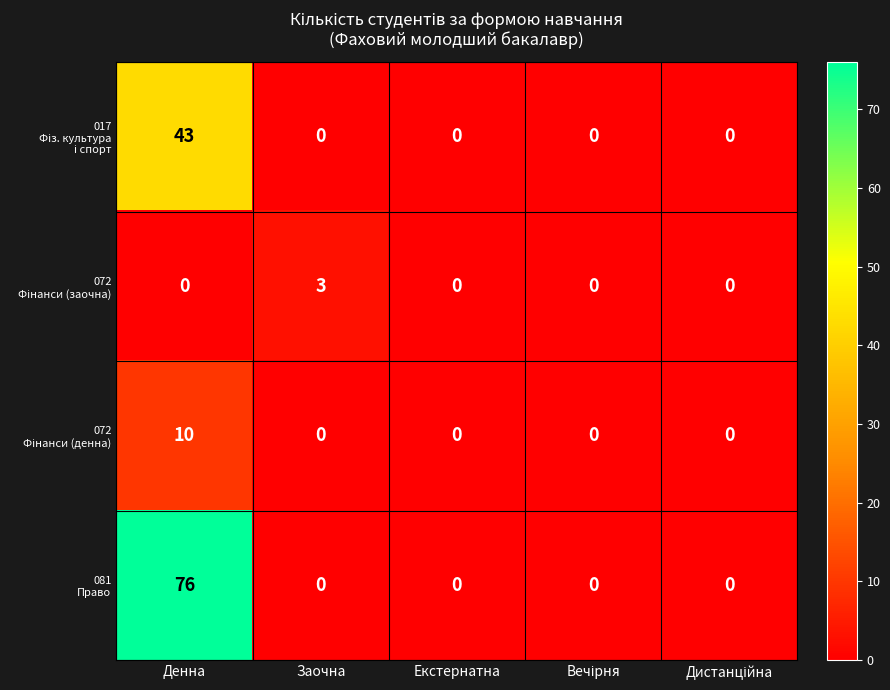

What is the maximum value shown in the chart?

76